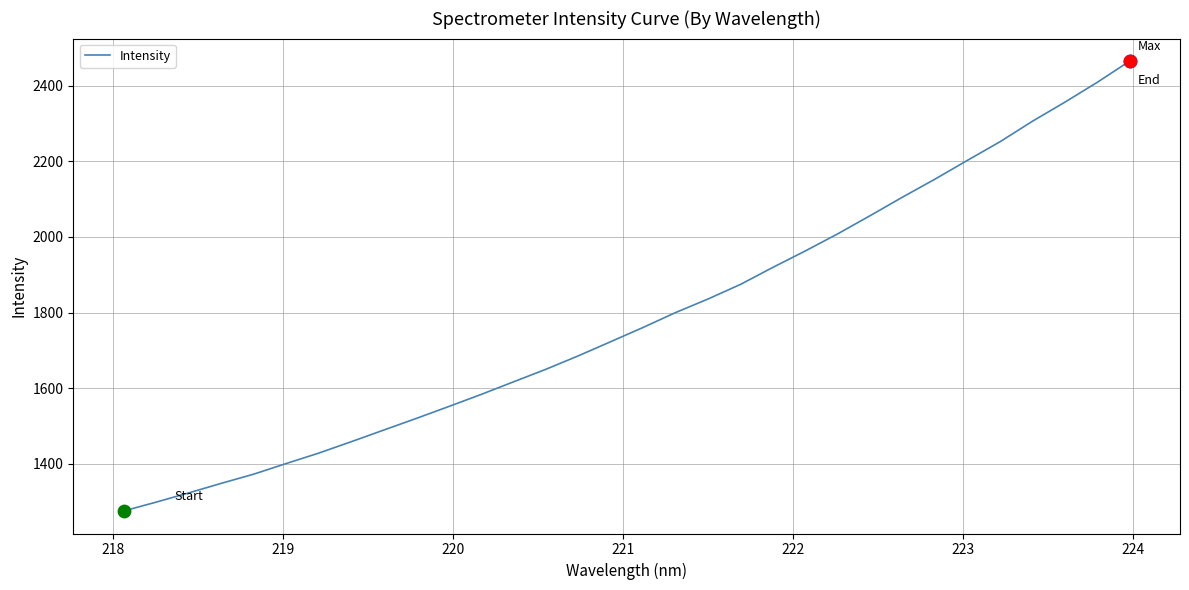

What is the difference between the maximum and minimum values?

1189.0